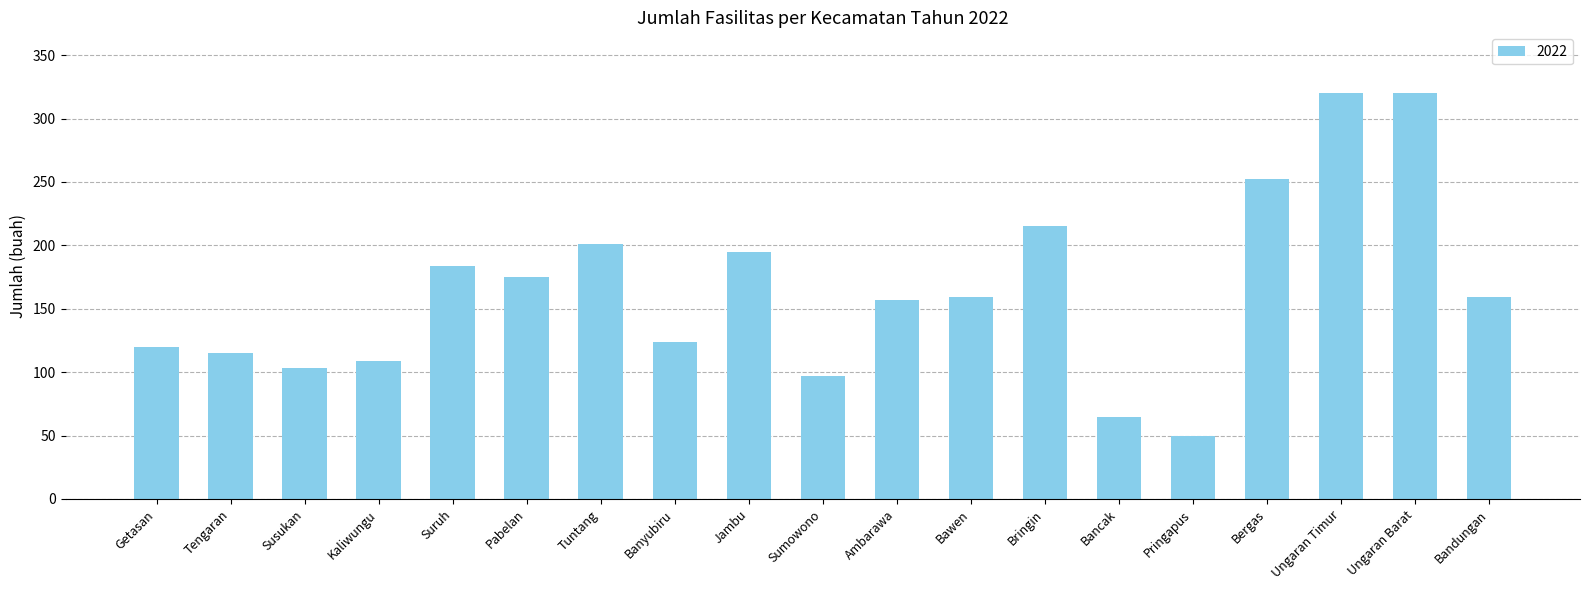

What is the change in value from Banyubiru to Bergas?

+128